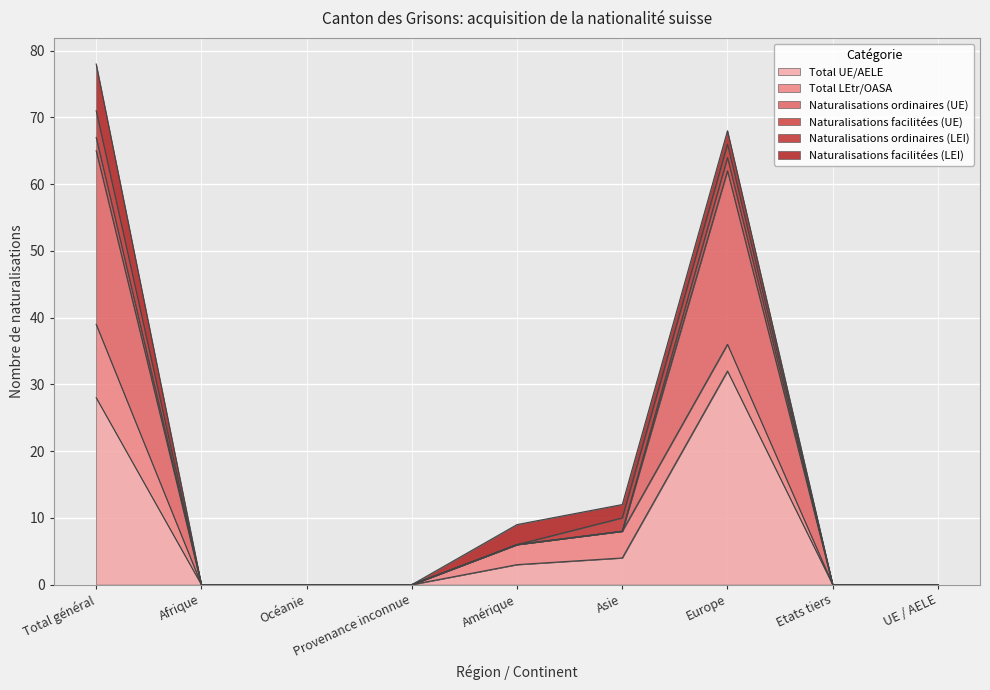

At which category is the sum across all series the highest?

Total général